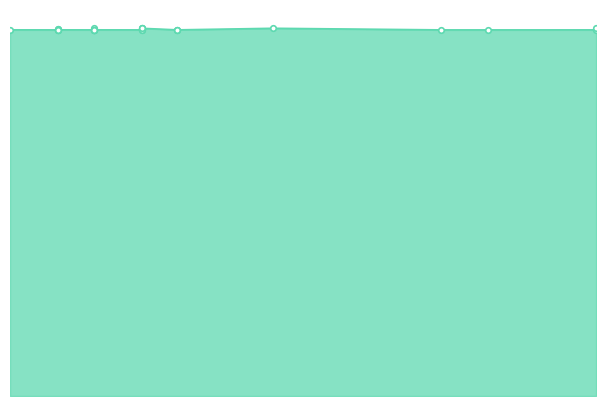

The value at 2013-09-26 is 672732. True or false?

True